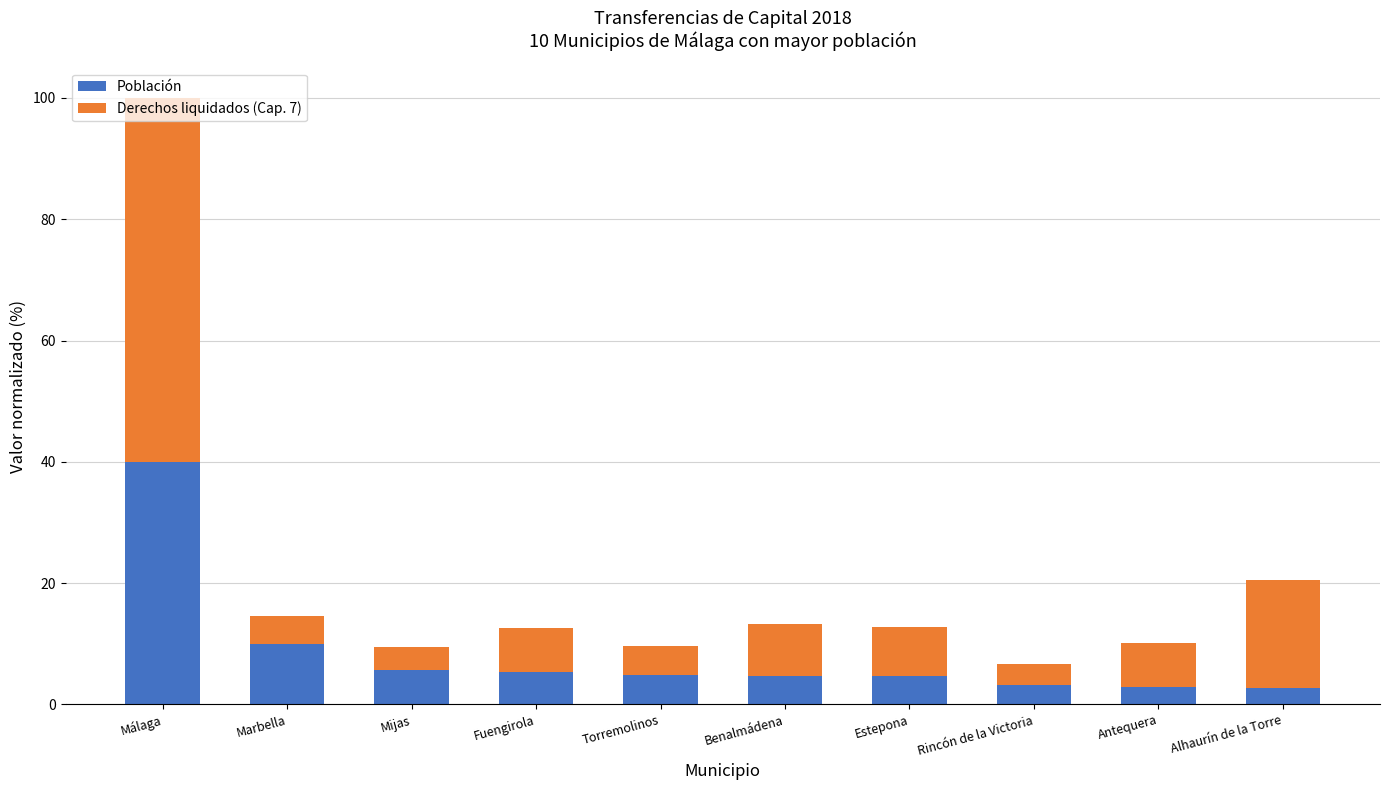

What is the difference between the maximum and minimum values in the Población series?

37.2